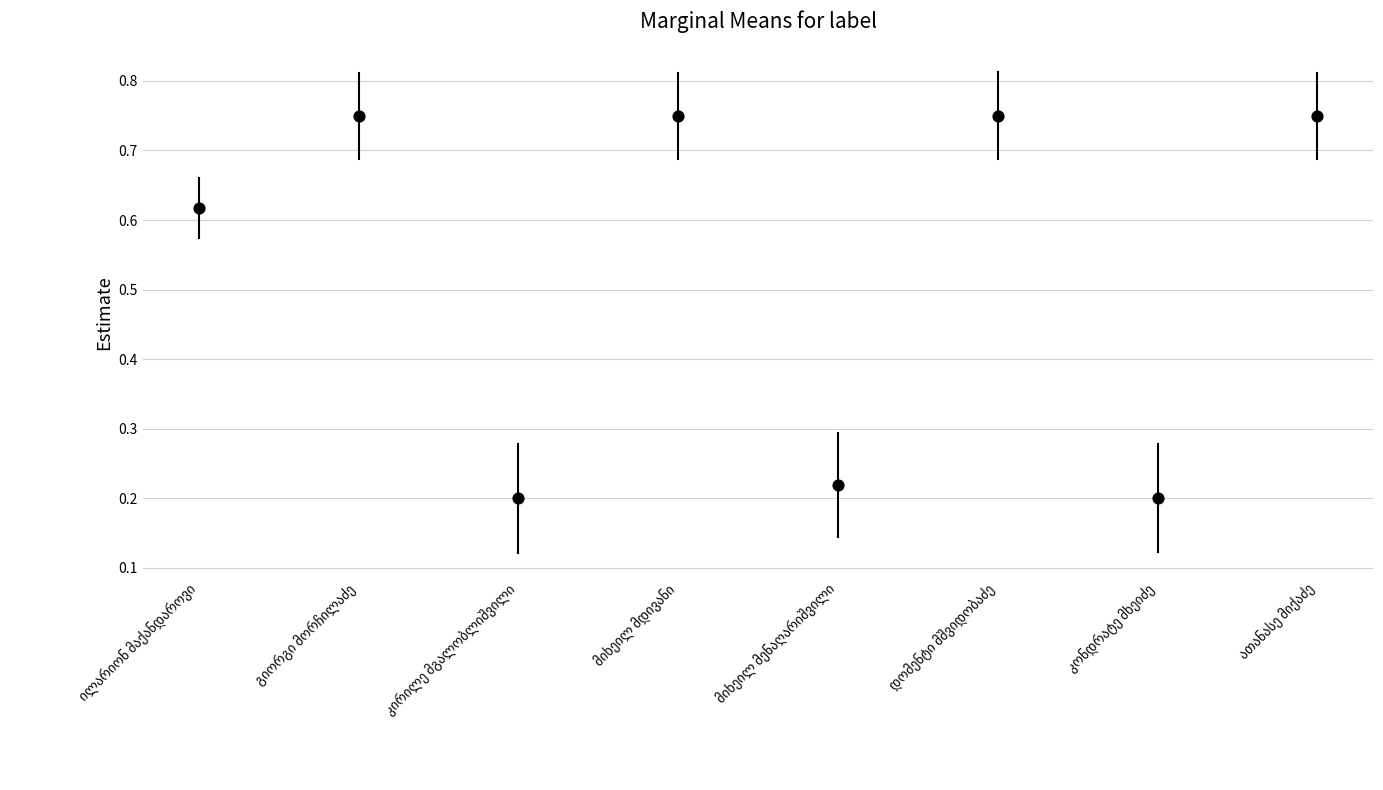

What is the change in value from ილარიონ მაქანდაროვი to კირილე მგალობლიშვილი?

-0.4